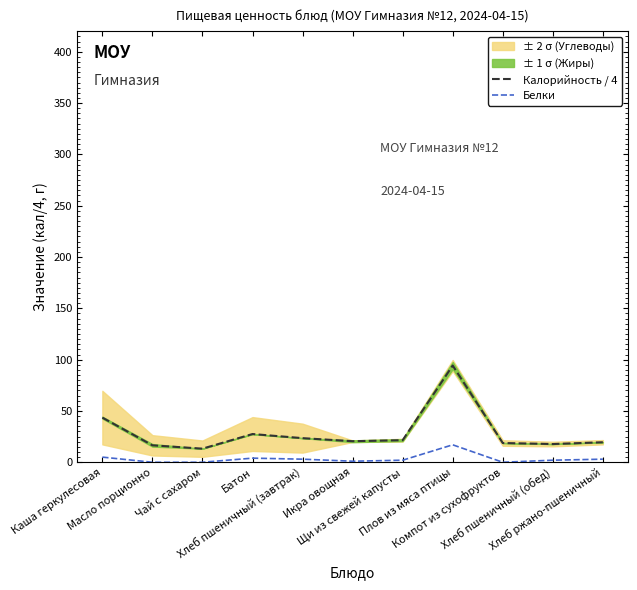

At which category does Калорийность / 4 reach its first local valley?

Чай с сахаром